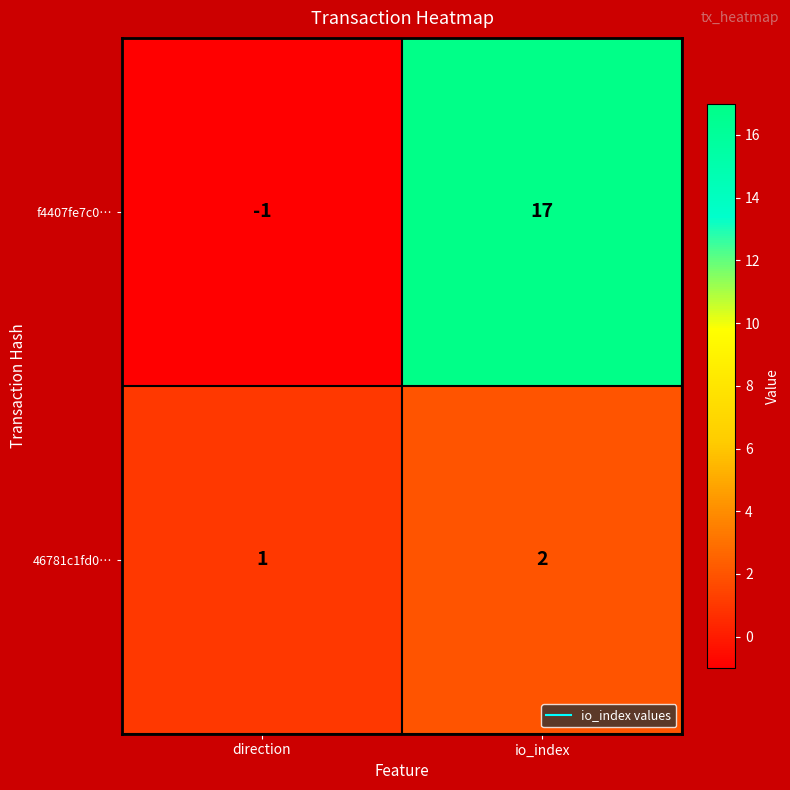

Reading left to right, what are all the values shown in this chart?

f4407fe7c0…: direction=-1	io_index=17
46781c1fd0…: direction=1	io_index=2